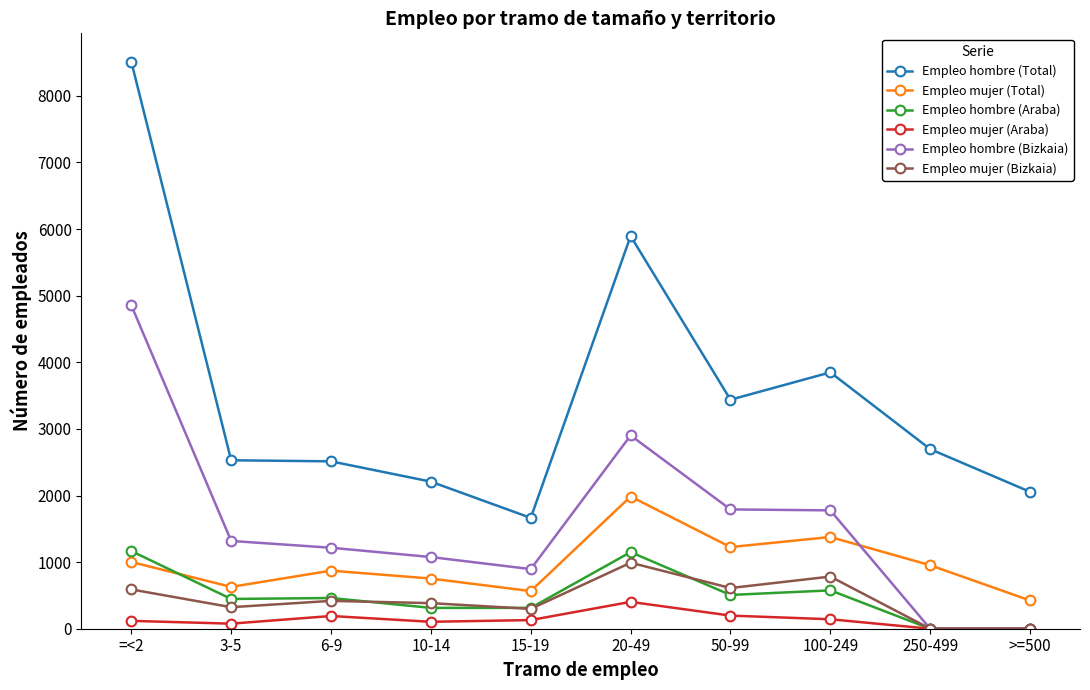

True or false: Empleo mujer (Total) has a value of 628 at 3-5.

True